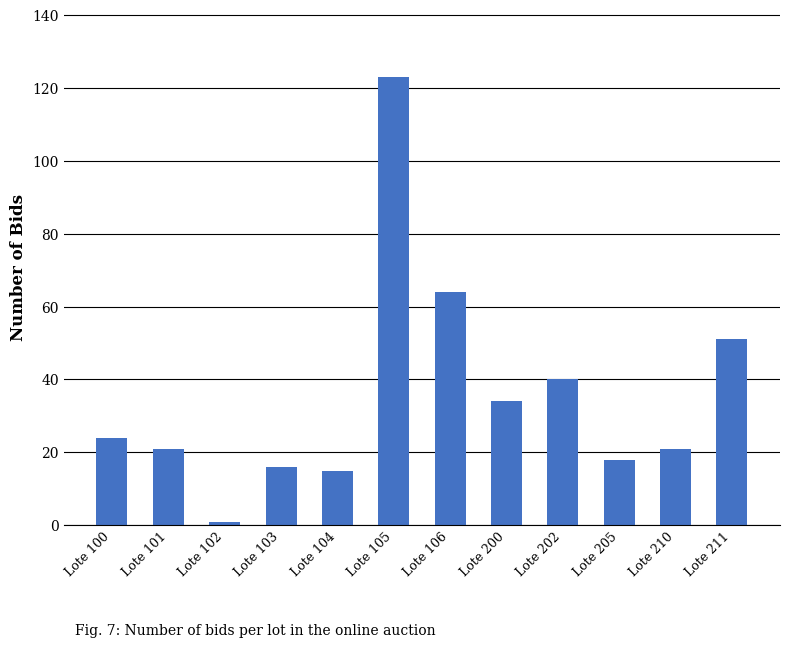

Which label corresponds to the largest value in the chart?

Lote 105